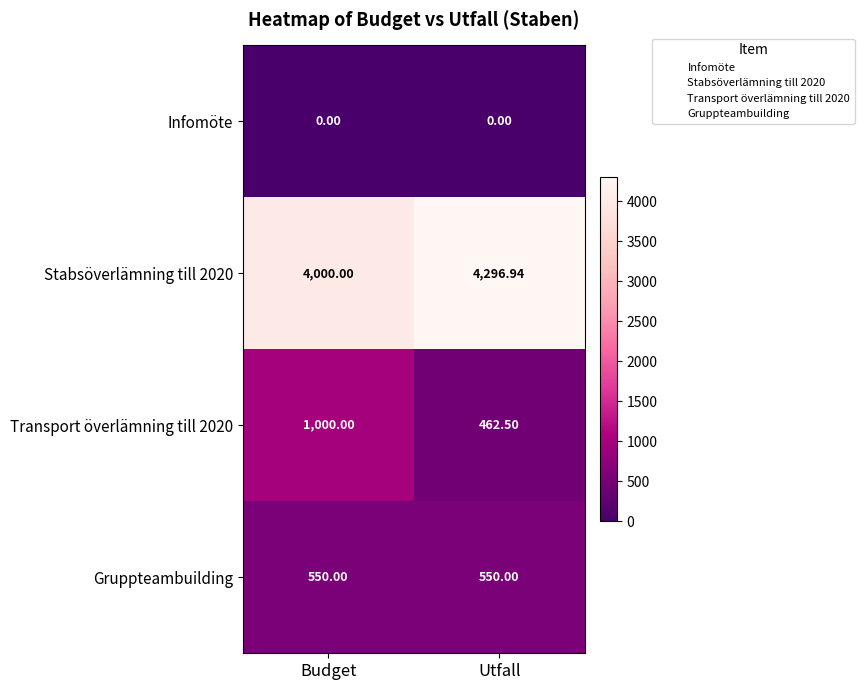

At which label does Transport överlämning till 2020 reach its peak?

Budget